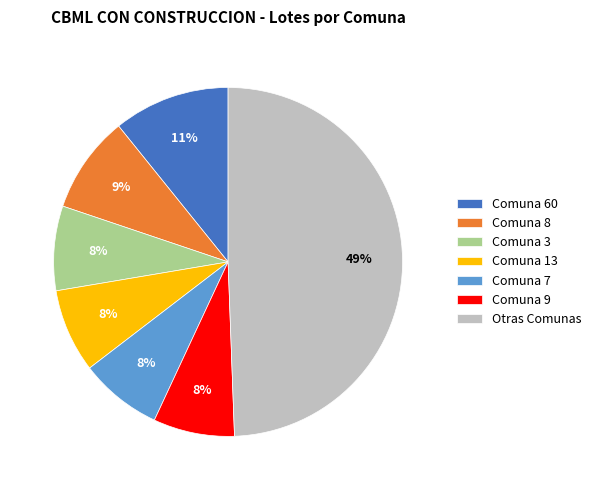

True or false: Comuna 7 accounts for 8% of the total.

True